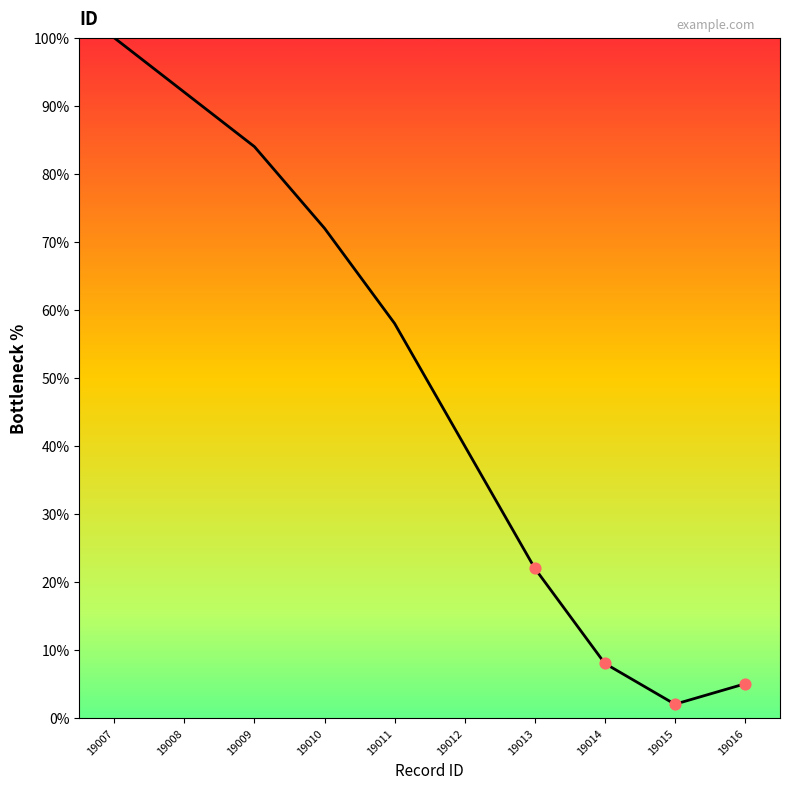

What is the change in value from 19008 to 19014?

-84